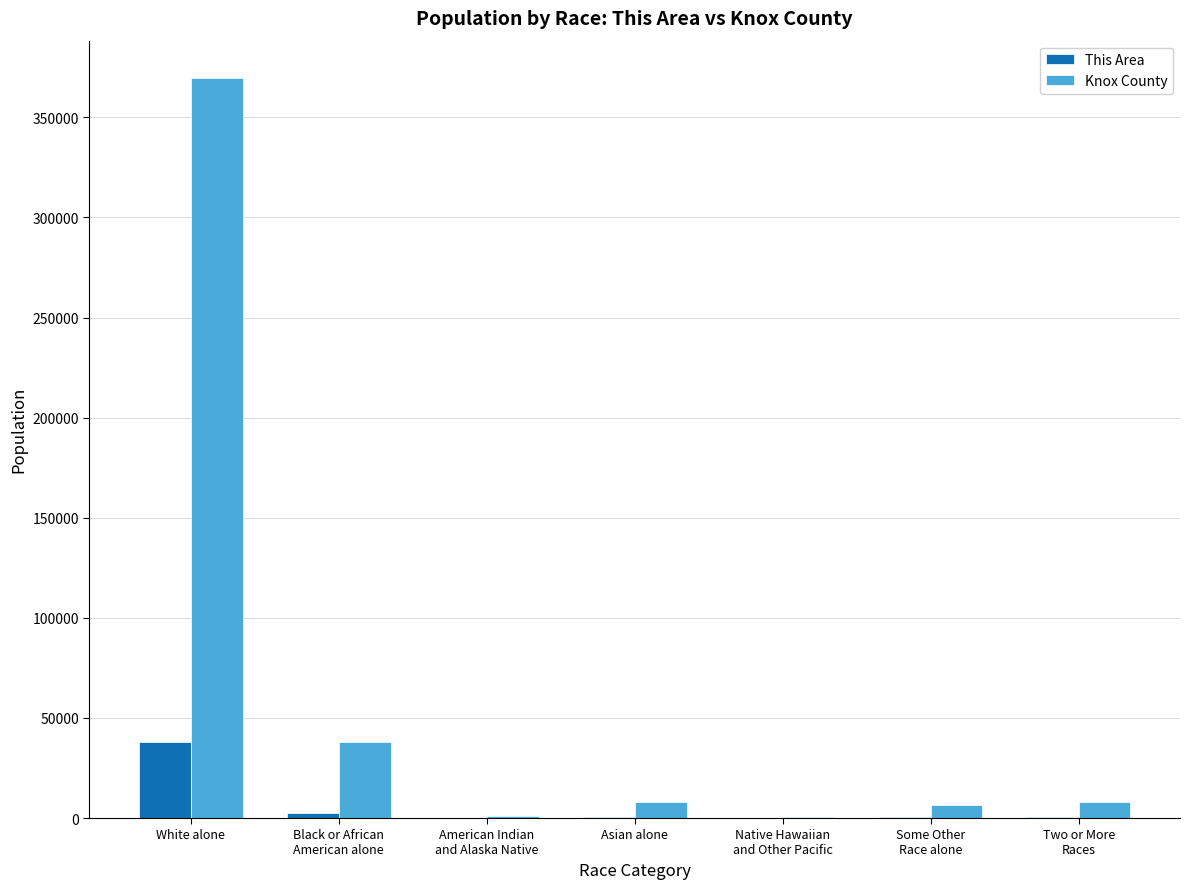

The value of Knox County at White alone is 369794. True or false?

True